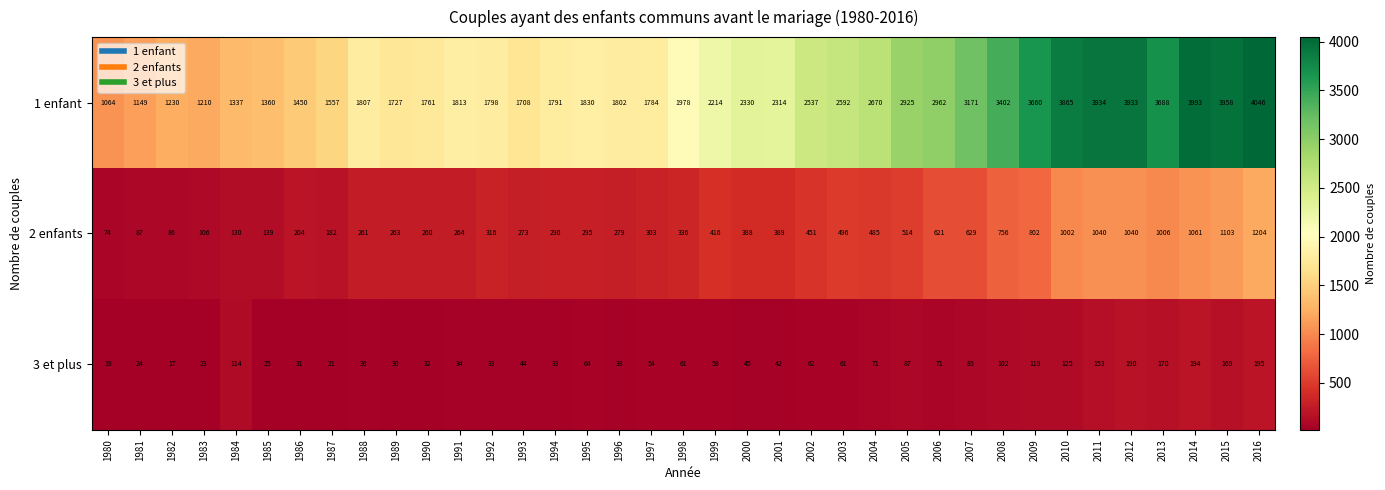

Read the 3 et plus value at 1998, to the nearest 50.

50